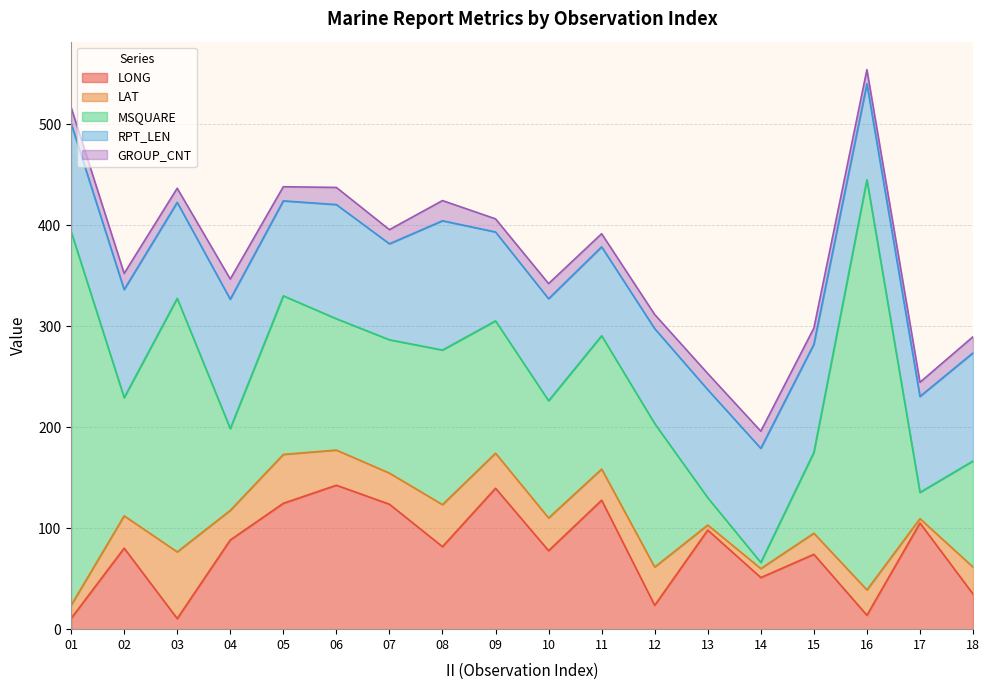

Which series has the largest range (max minus min)?

MSQUARE